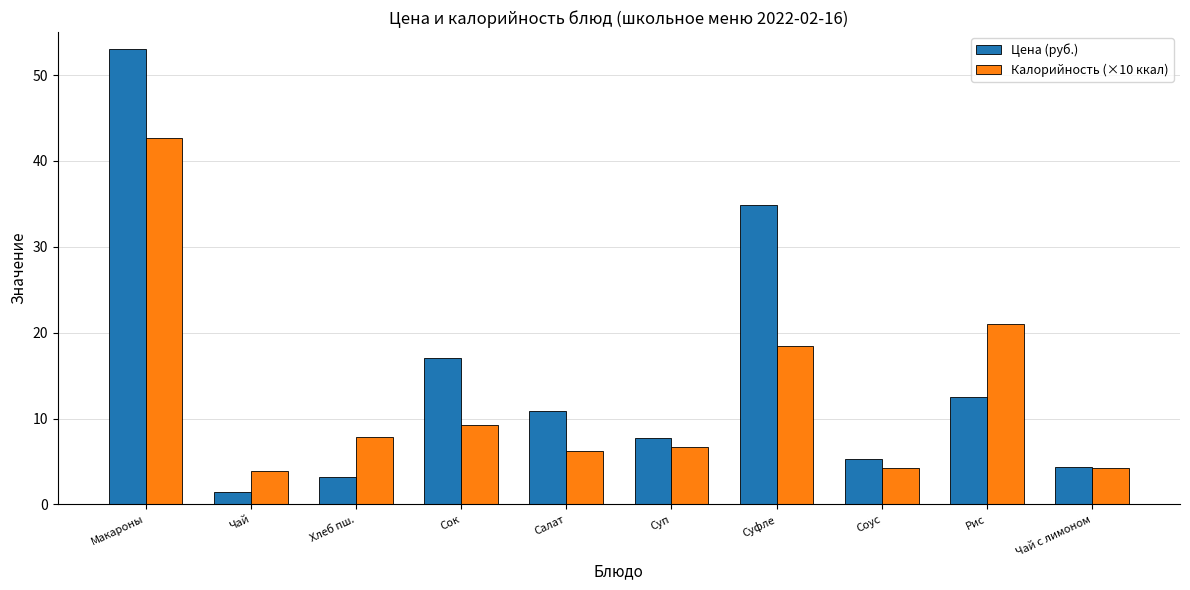

At which label is Калорийность (×10 ккал) closest to 23?

Рис